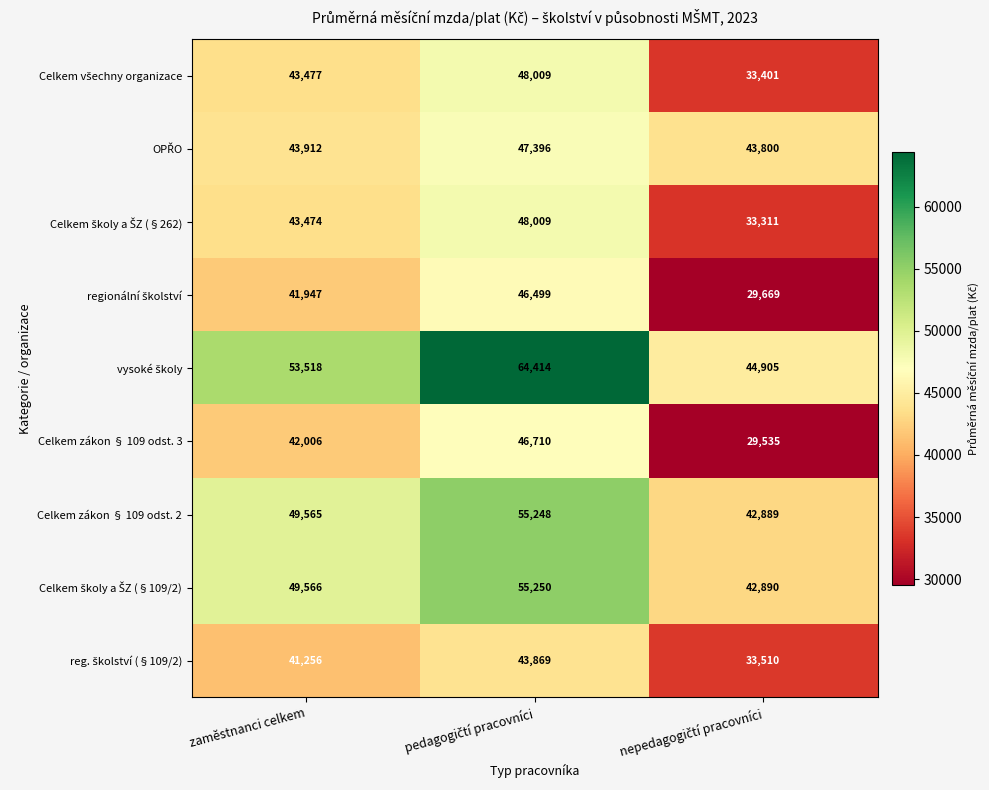

What is the total value across all series at zaměstnanci celkem?

408721